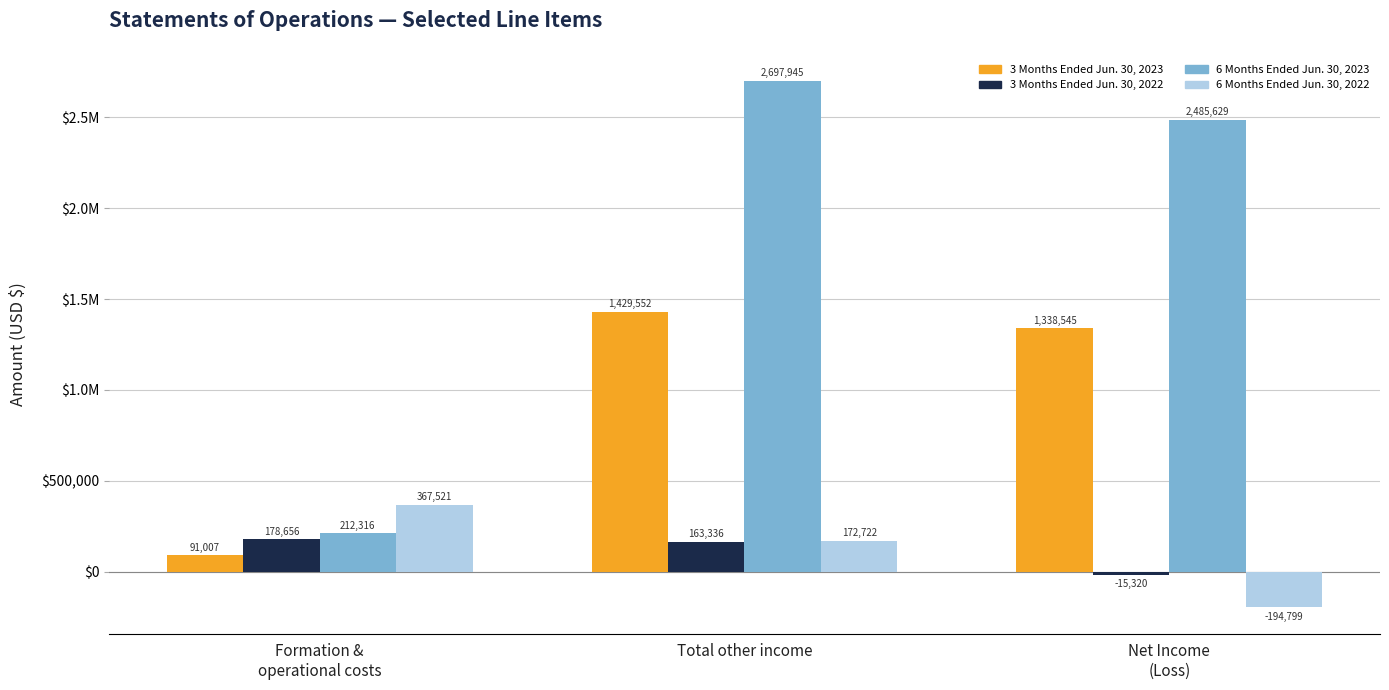

Reading right to left, extract all data points from this chart.

3 Months Ended Jun. 30, 2023: 1338545	1429552	91007
3 Months Ended Jun. 30, 2022: -15320	163336	178656
6 Months Ended Jun. 30, 2023: 2485629	2697945	212316
6 Months Ended Jun. 30, 2022: -194799	172722	367521